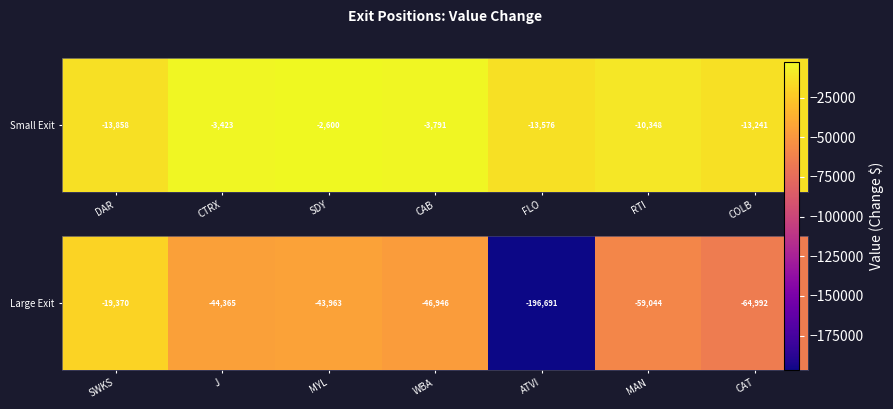

Which has a higher value, MAN or MYL?

MYL